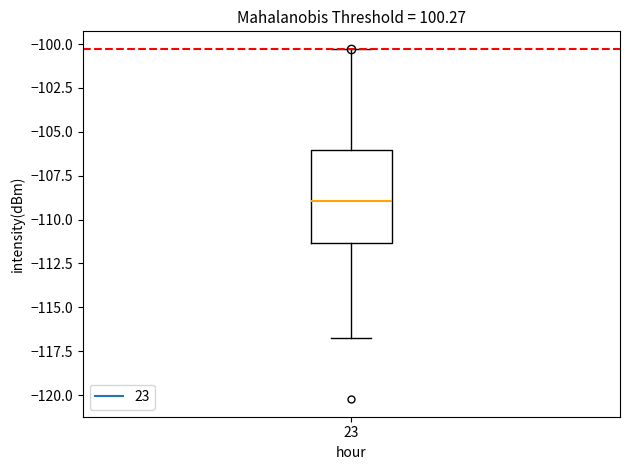

Read this box plot against the y-axis: the position of the median line, the range covered by the box, and the ends of both whiskers. The values are not printed on the chart, so give them approximately, as read against the axis.

median -109.0, box -111.5 to -106.0, whiskers -117.0 to -100.5